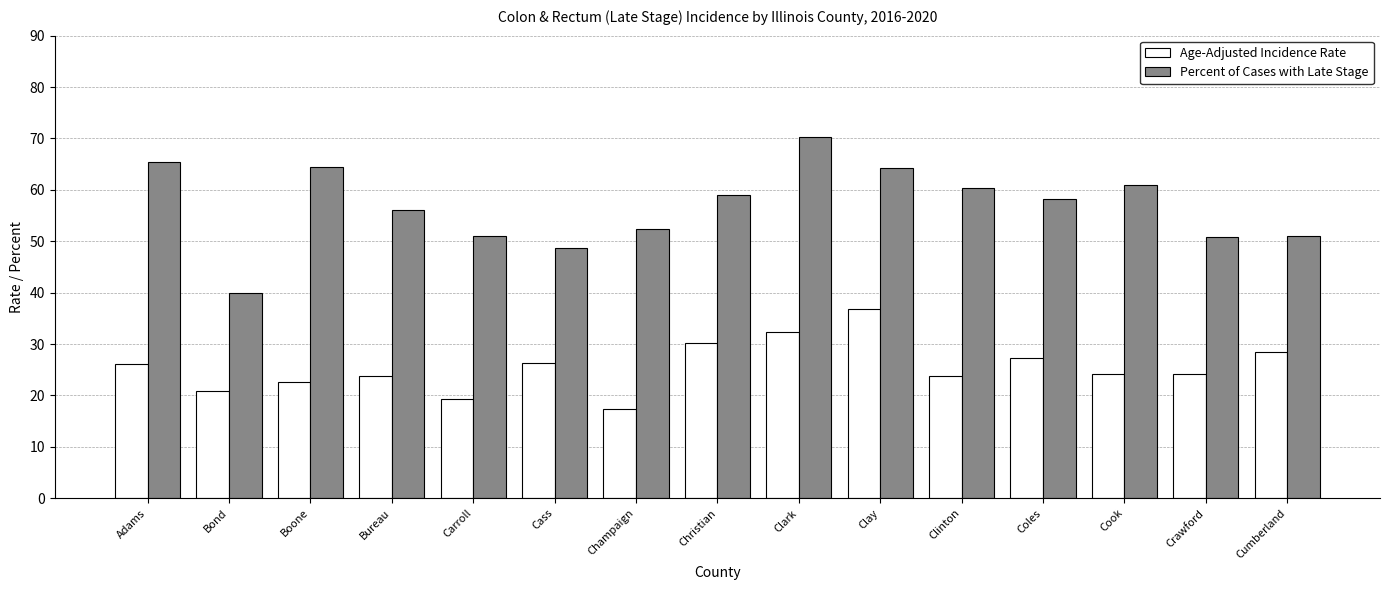

What is the difference between the Percent of Cases with Late Stage values at Clinton and Carroll?

9.3